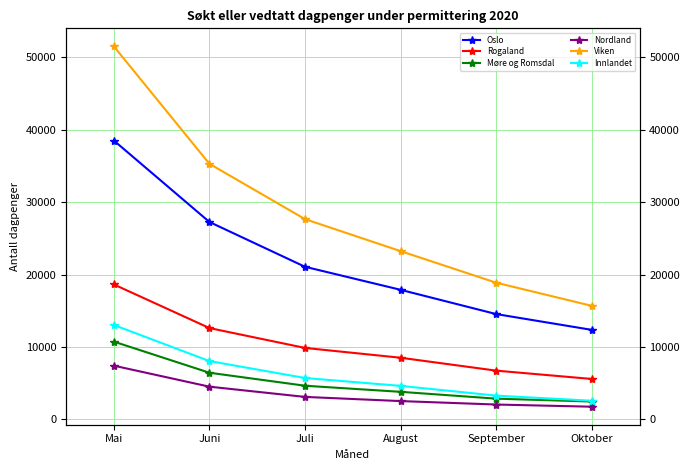

At which label is Møre og Romsdal closest to 6607?

Juni